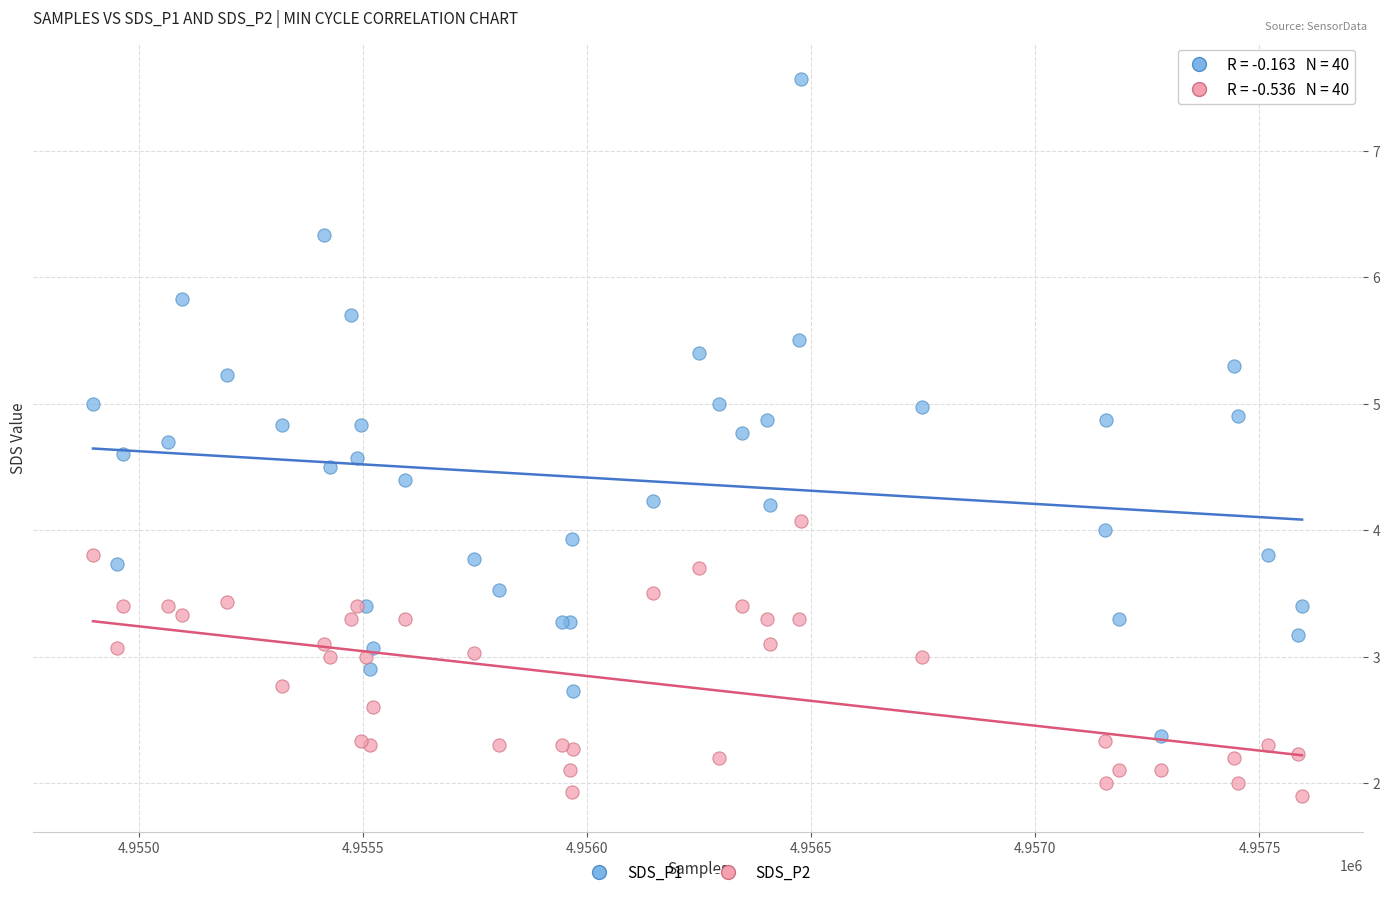

Which series has the largest Y range (max minus min)?

SDS_P1